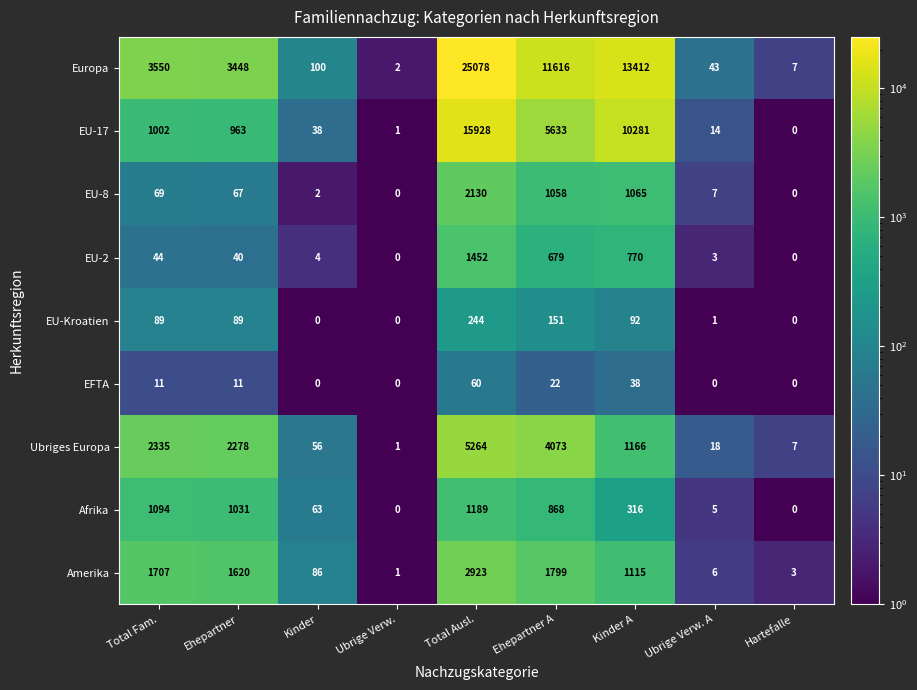

What is the difference between the highest and lowest values at Ehepartner A?

11594